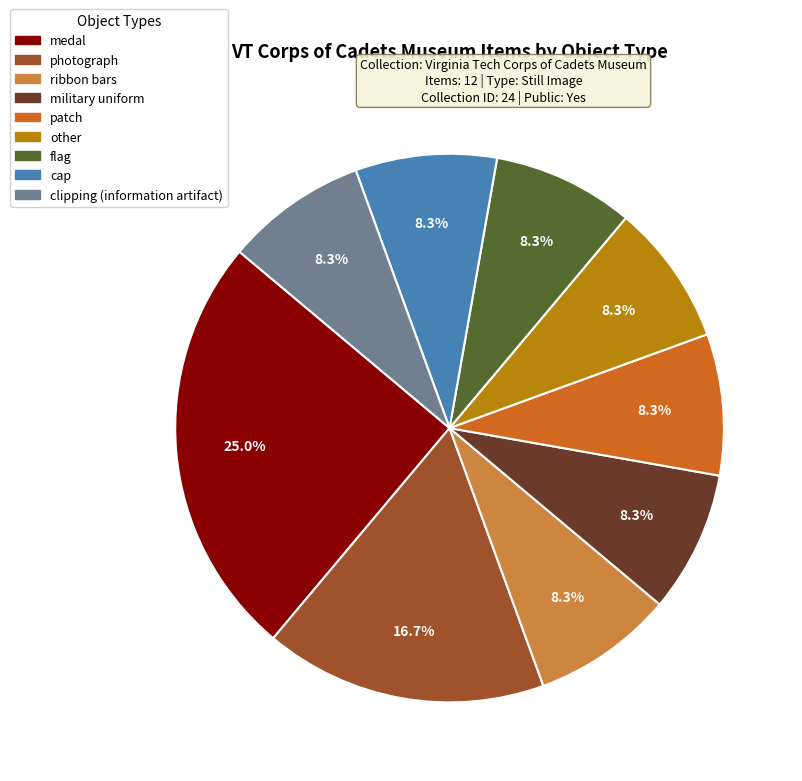

Is it true that clipping (information artifact) is 8% of the pie?

True